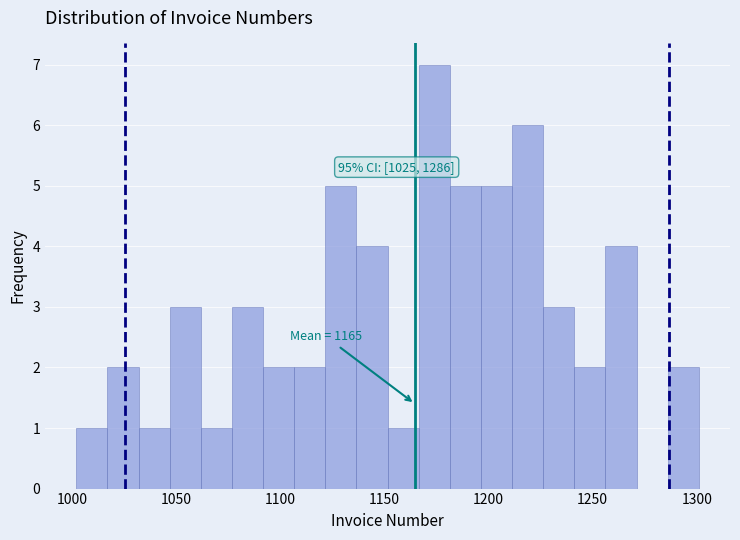

Around what value on the x-axis is the tallest bar? Give the approximate position of its centre, as read against the axis.

1175